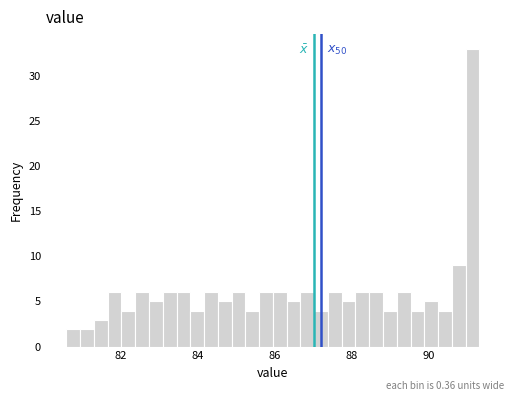

Around what value on the x-axis is the tallest bar? Give the approximate position of its centre, as read against the axis.

91.2